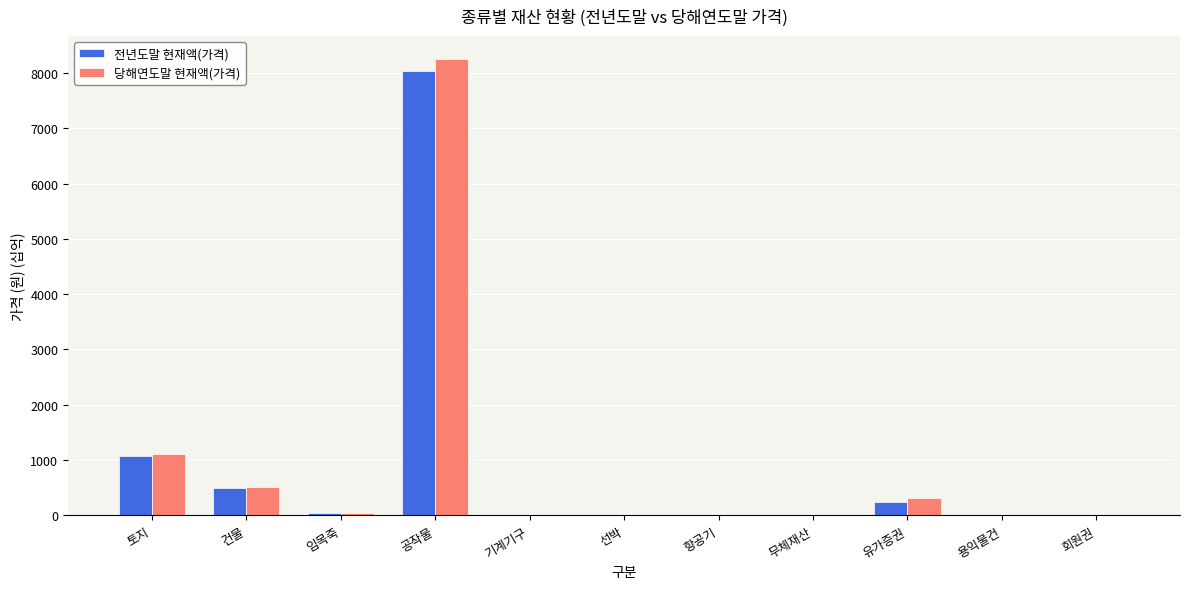

Is the value of 전년도말 현재액(가격) at 토지 greater than the value of 당해연도말 현재액(가격) at 기계기구?

Yes